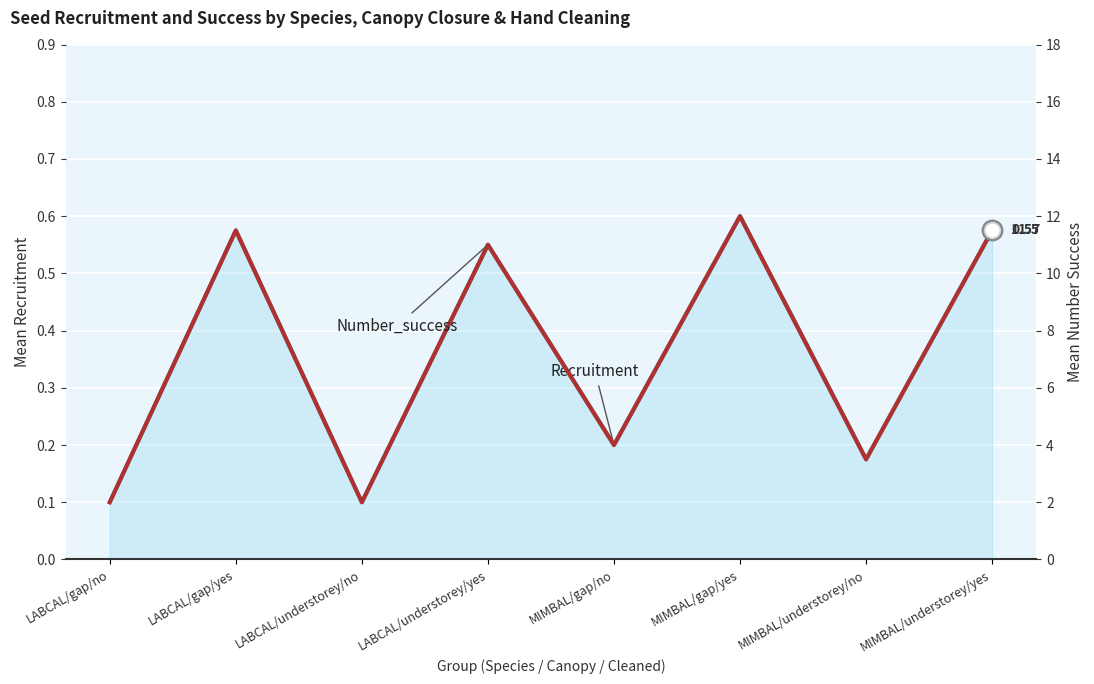

True or false: Number_success has a value of 11.0 at LABCAL/understorey/yes.

True